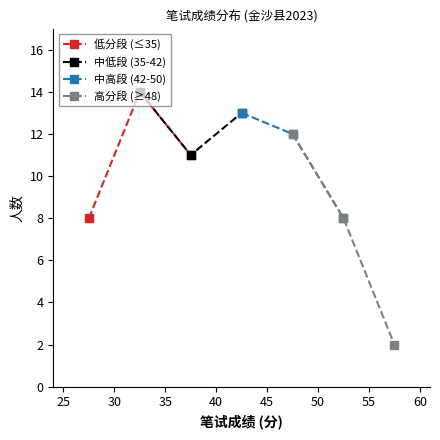

What is the value of the 低分段 (≤35) point at the 2nd from the left?

14